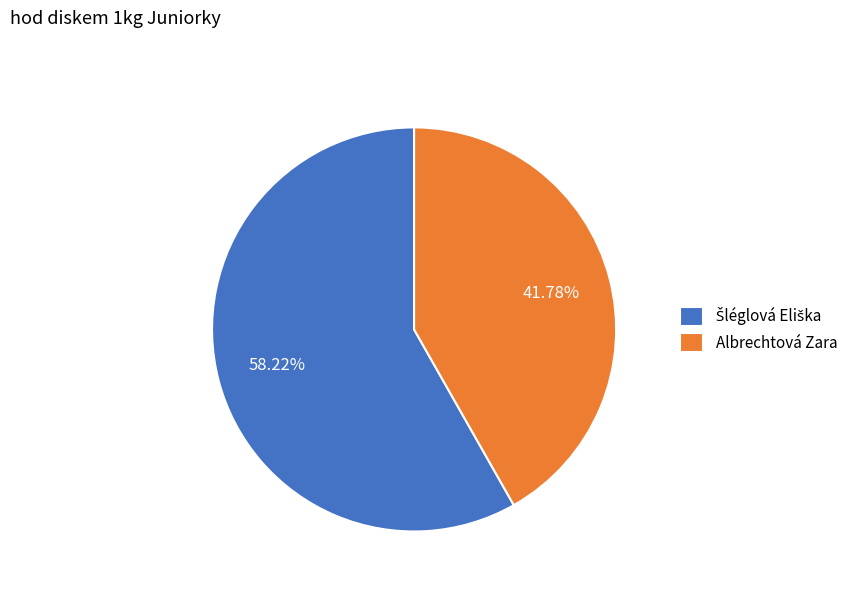

Does any single category account for the majority?

Yes